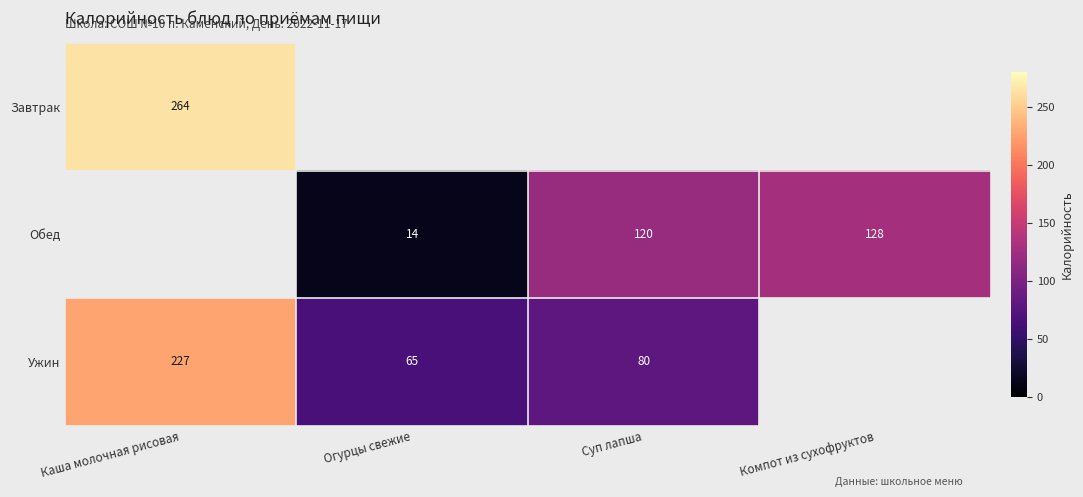

The value of Обед at Суп лапша is 120. True or false?

True